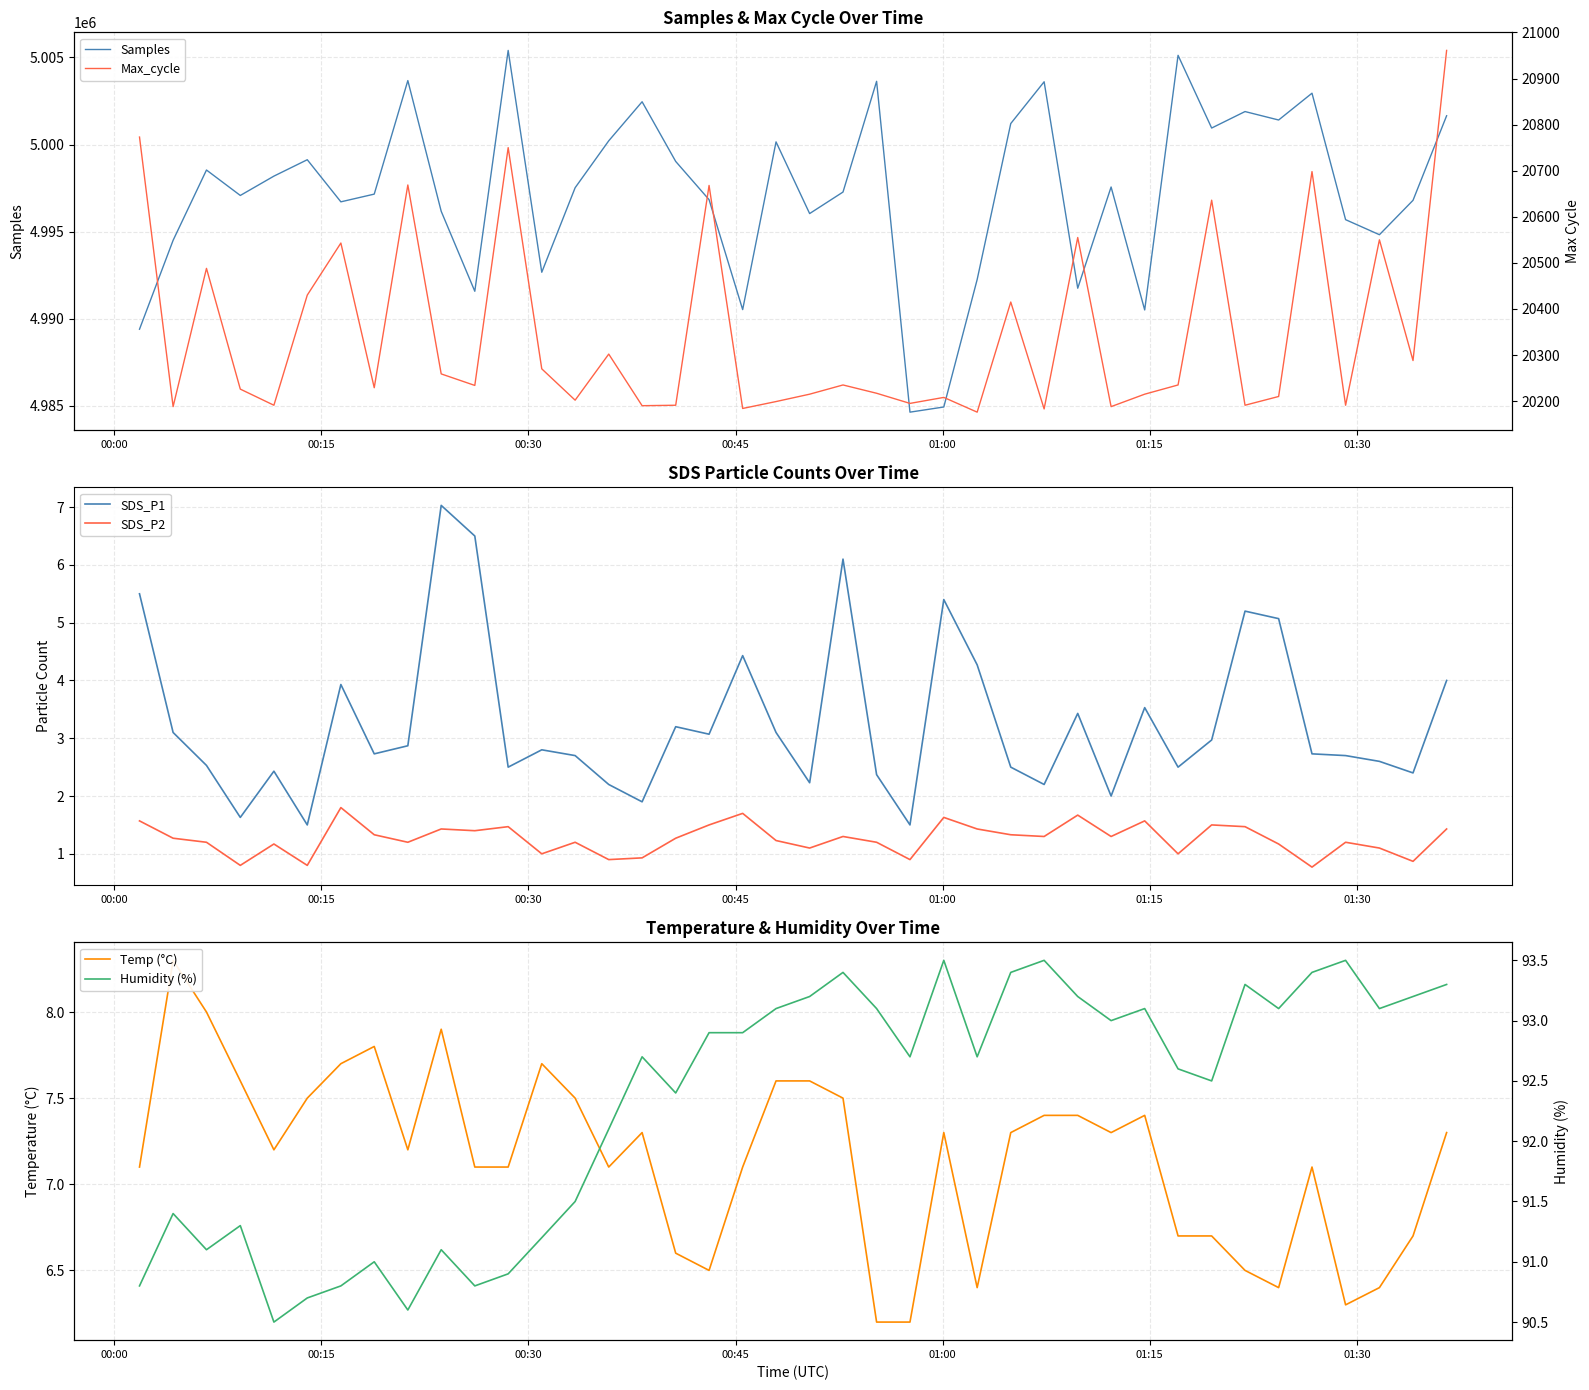

In Max_cycle, how many points are lower than both neighbors (excluding endpoints)?

14